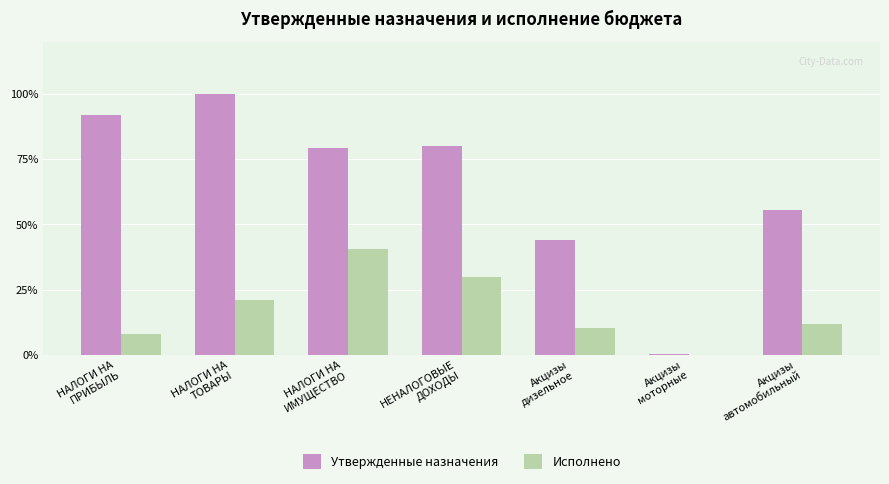

Which series has the largest total across all categories?

Утвержденные назначения